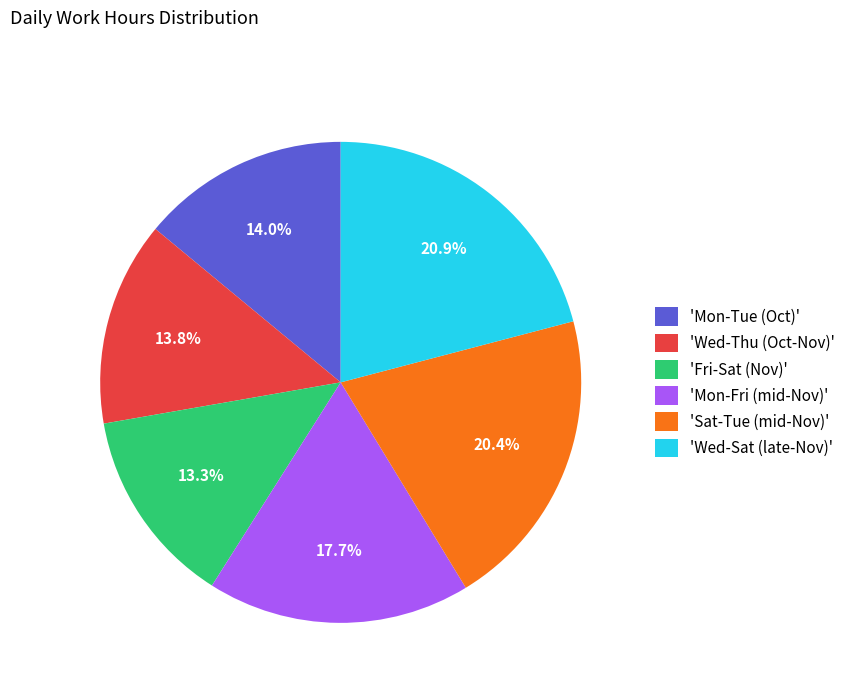

How many slices are in this pie chart?

6